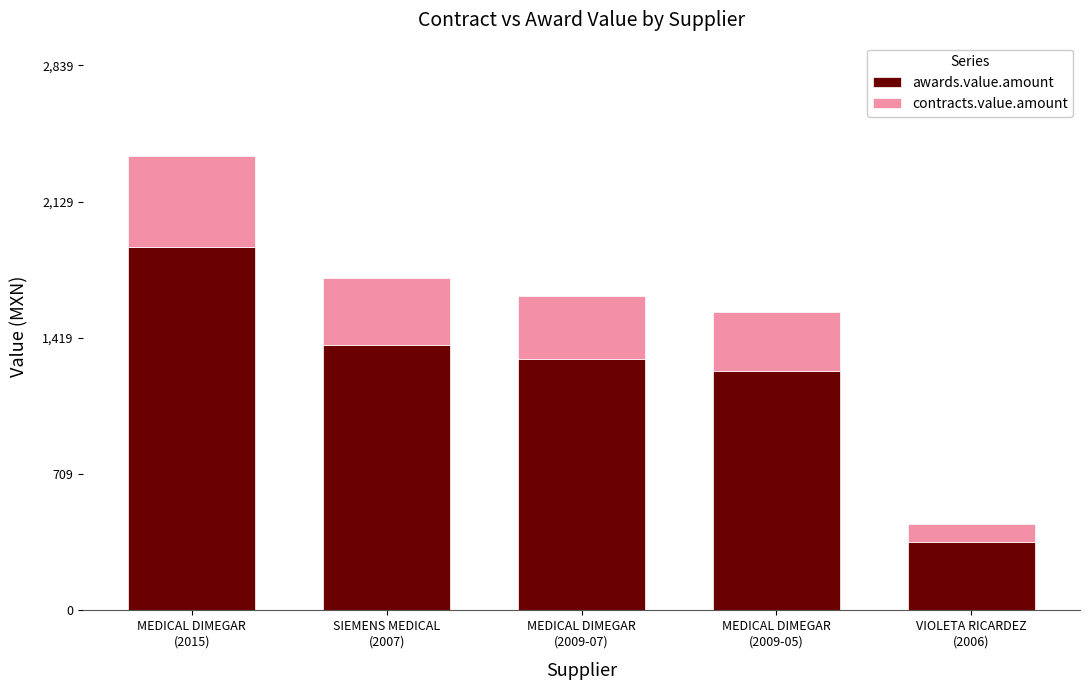

What is the sum of all awards.value.amount values?

6191.4